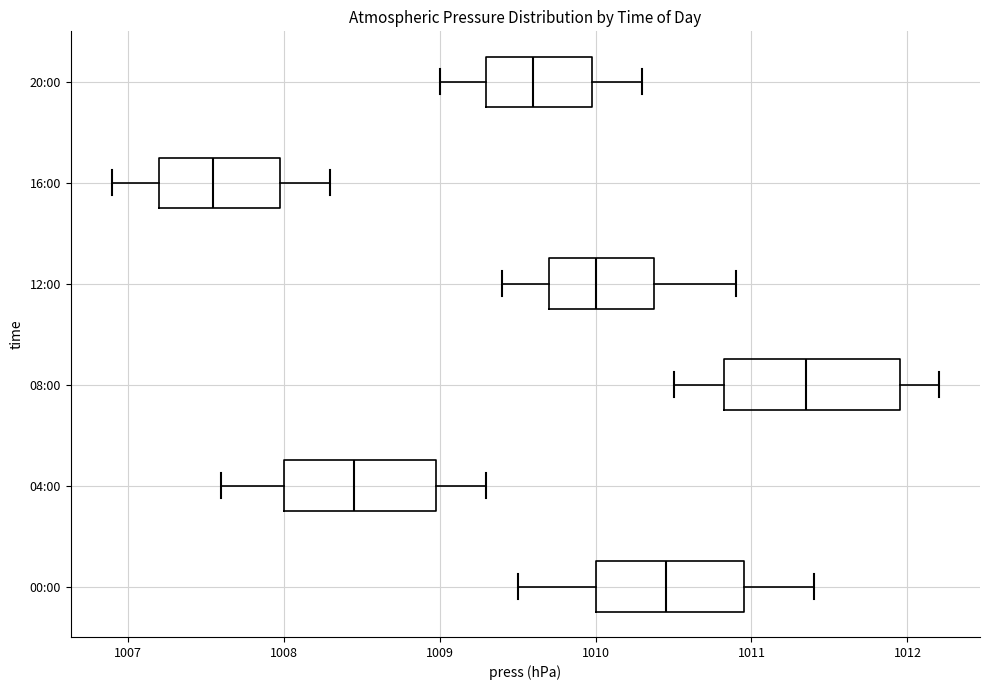

Reading bottom to top, read every box against the x-axis: the position of its median line, the range the box covers, and the ends of its whiskers. The values are not printed on the chart, so give them approximately, as read against the axis.

00:00: median 1010.5, box 1010.0 to 1011.0, whiskers 1009.5 to 1011.4
04:00: median 1008.5, box 1008.0 to 1009.0, whiskers 1007.6 to 1009.3
08:00: median 1011.4, box 1010.8 to 1012.0, whiskers 1010.5 to 1012.2
12:00: median 1010.0, box 1009.7 to 1010.4, whiskers 1009.4 to 1010.9
16:00: median 1007.6, box 1007.2 to 1008.0, whiskers 1006.9 to 1008.3
20:00: median 1009.6, box 1009.3 to 1010.0, whiskers 1009.0 to 1010.3